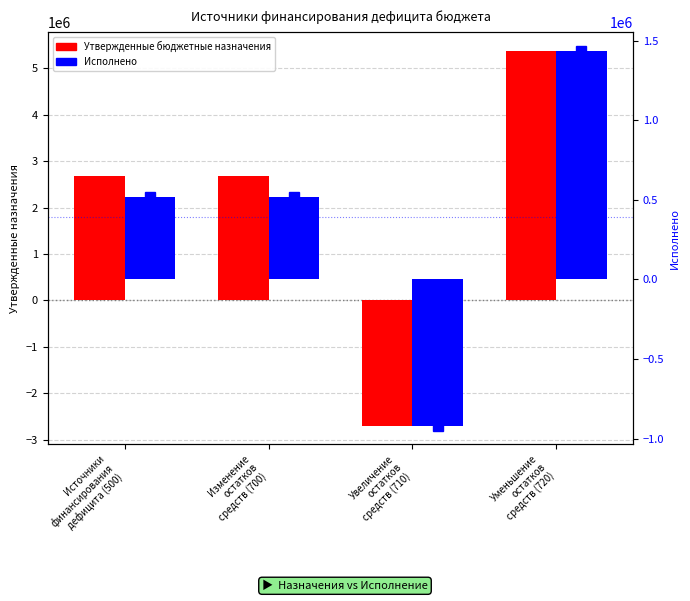

At which label does Исполнено reach its peak?

Уменьшение
остатков
средств (720)